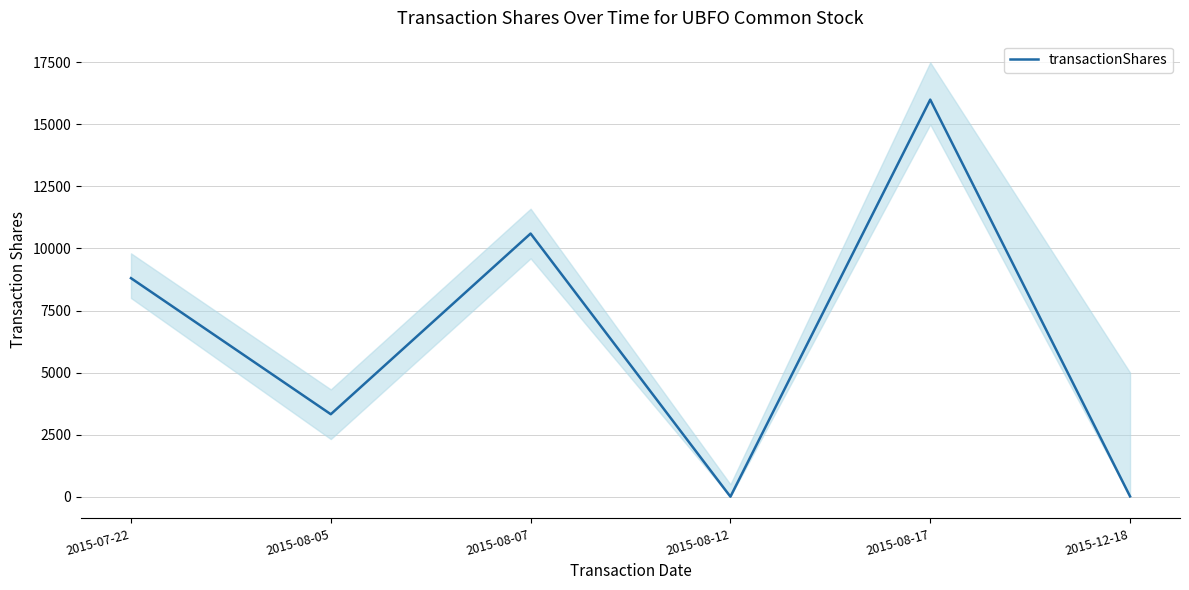

Where does the data first go above 8803?

2015-08-07